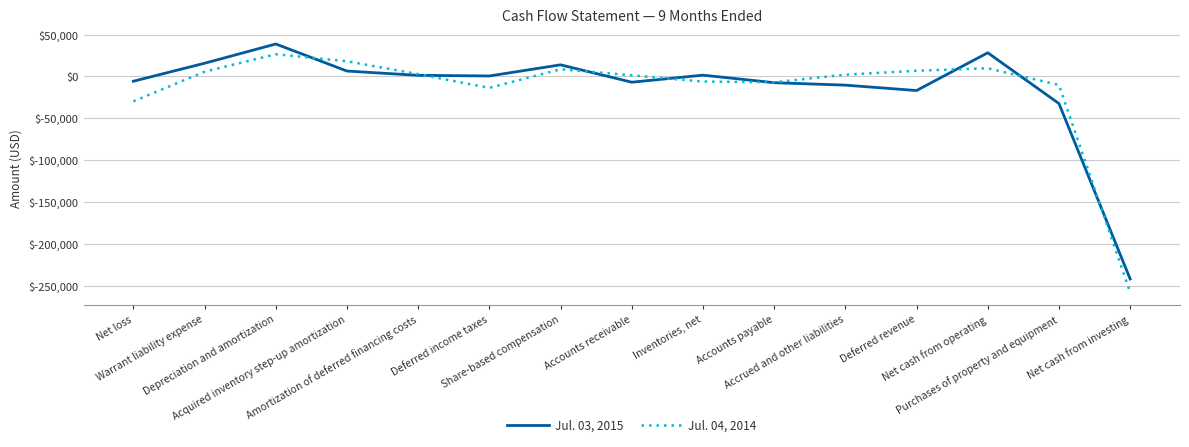

Rank the series by their average value, from highest to lowest.

Jul. 03, 2015, Jul. 04, 2014